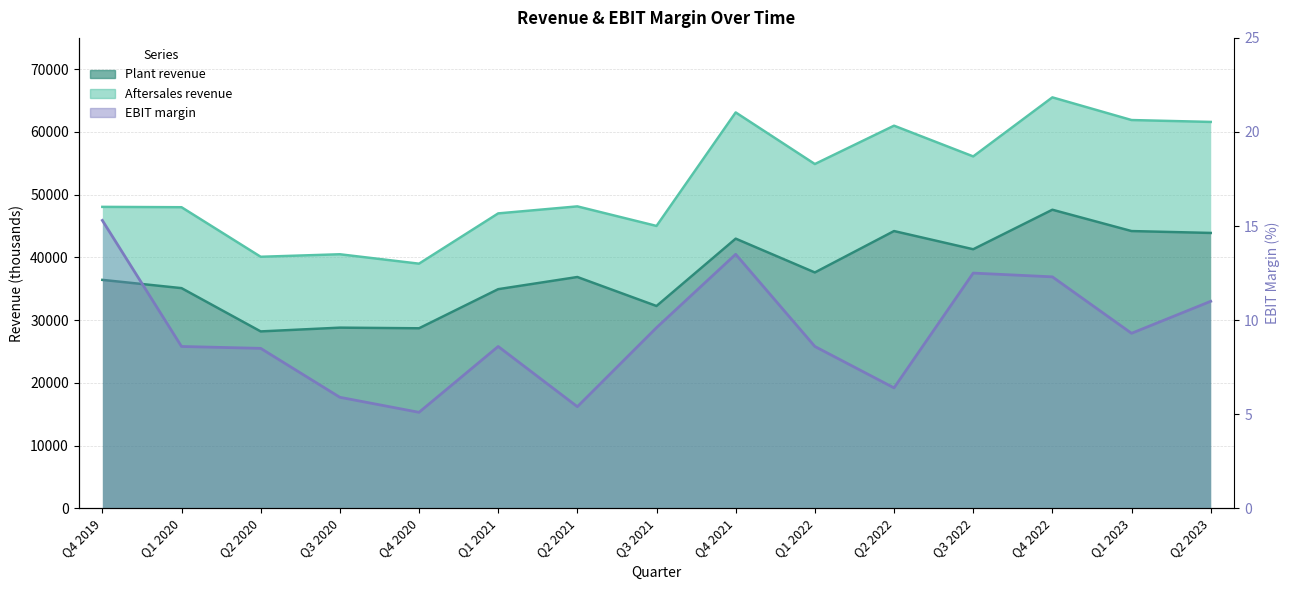

True or false: the data shows 46207 at Q1 2021.

False